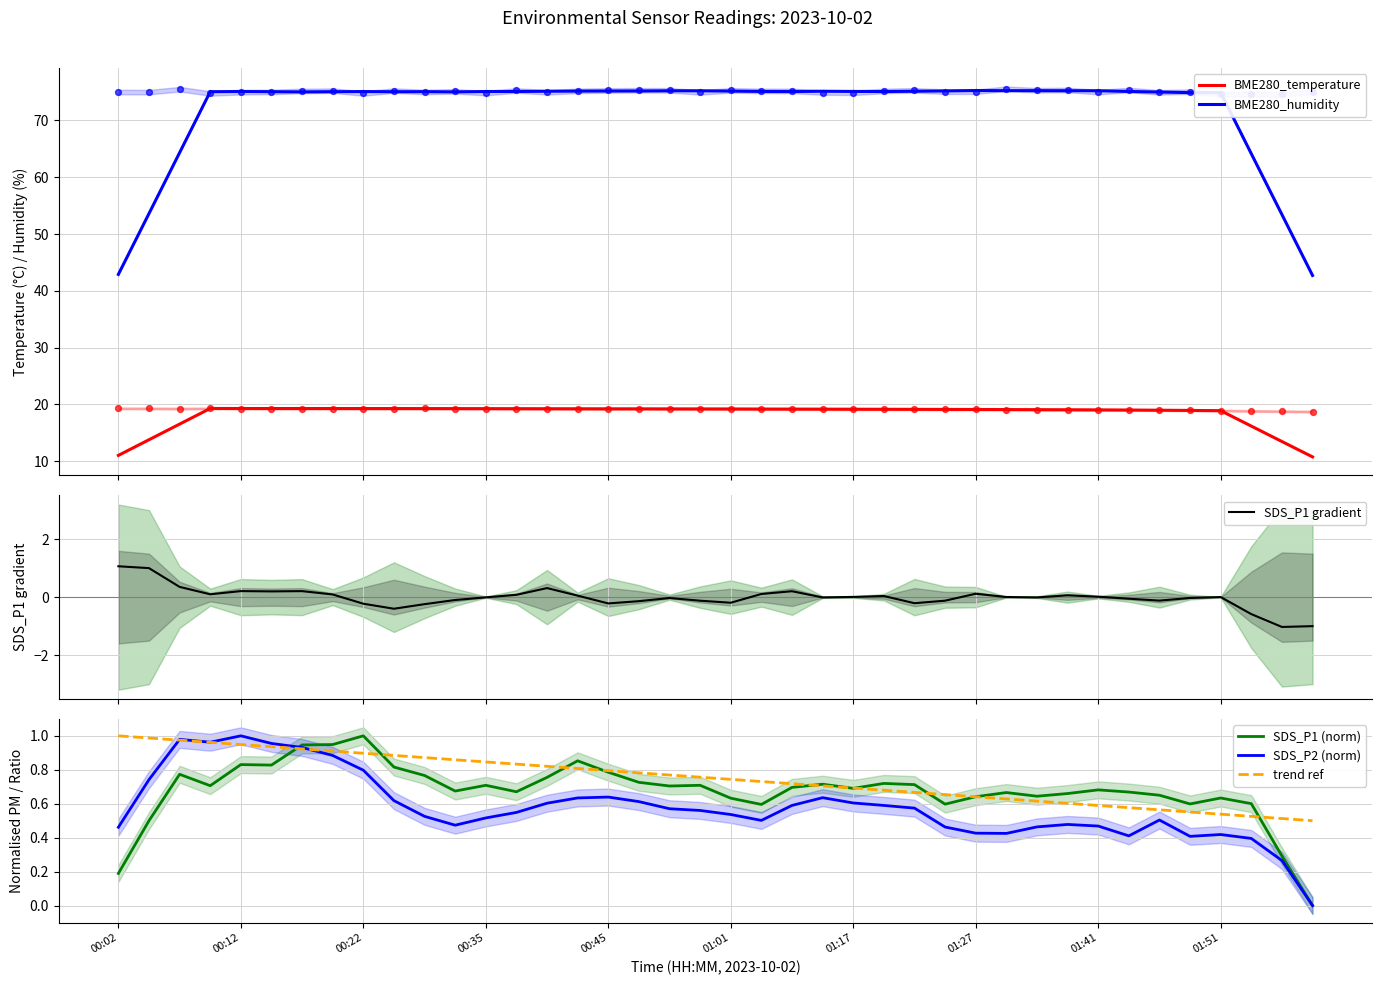

Which series has the largest Y range (max minus min)?

BME280_humidity